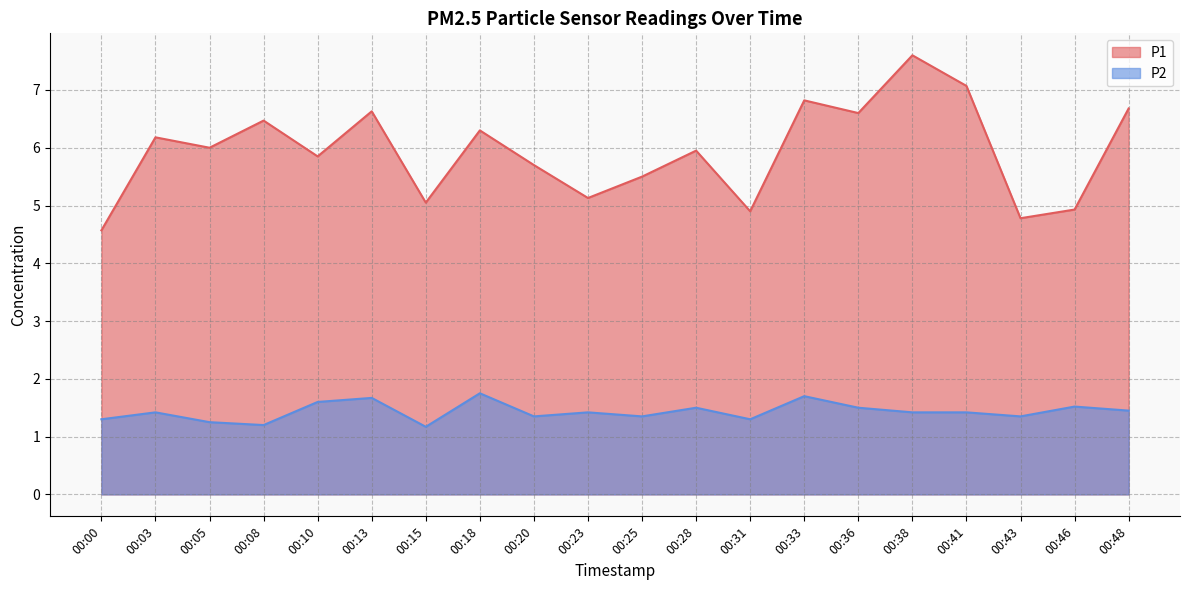

The P2 series shows 0.4 at 00:08. True or false?

False